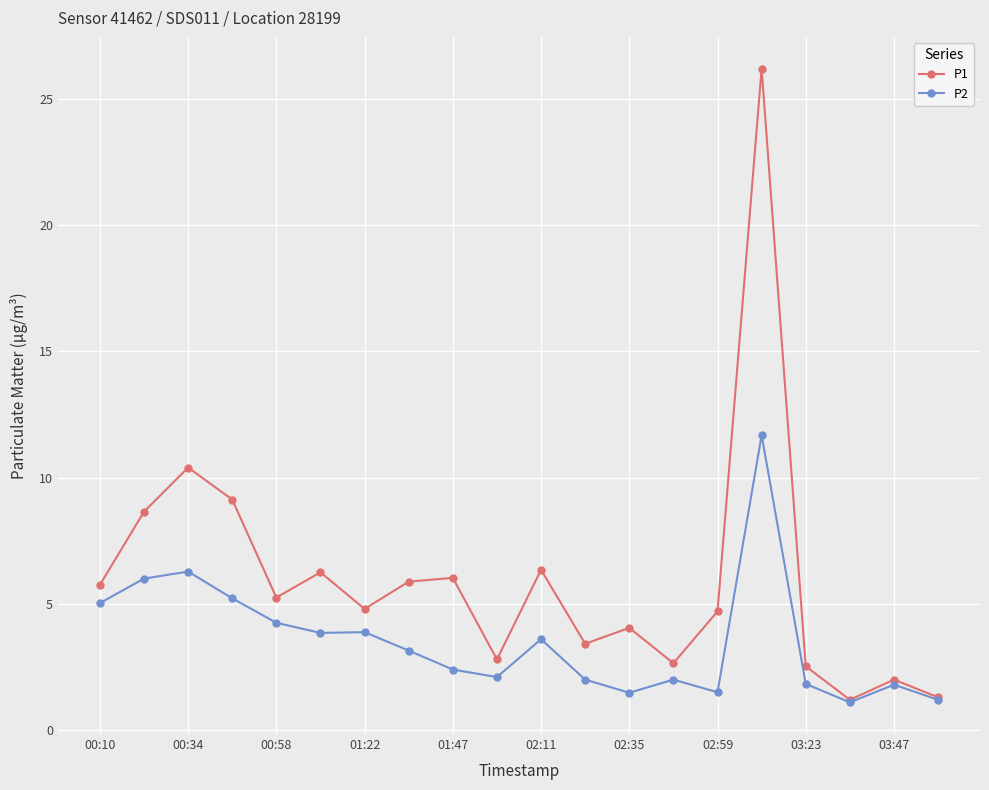

Does the chart have visible grid lines?

Yes